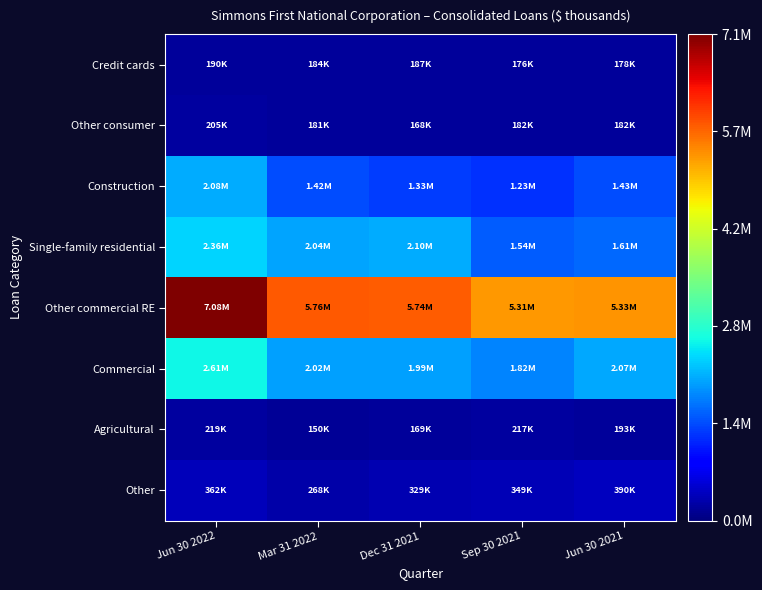

What is the total value across all series at Mar 31 2022?

1.7